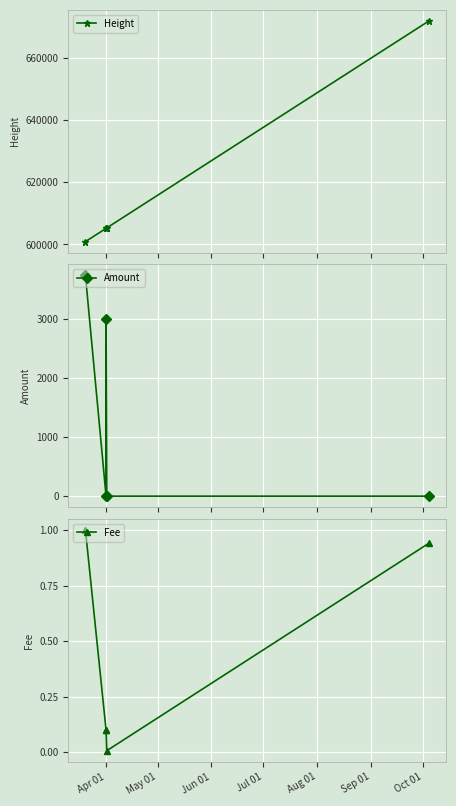

Between Aug 01 and Apr 01, which is larger?

Aug 01